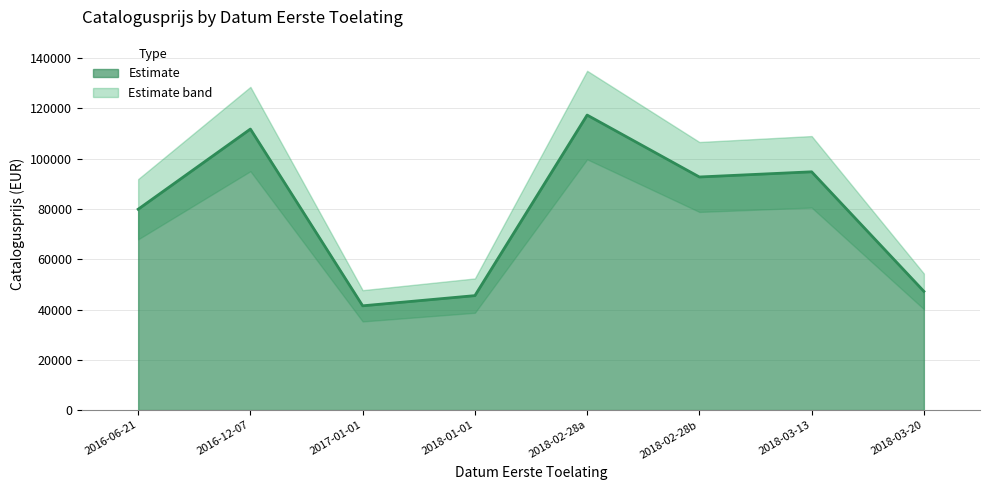

What is the minimum value shown in the chart?

41468